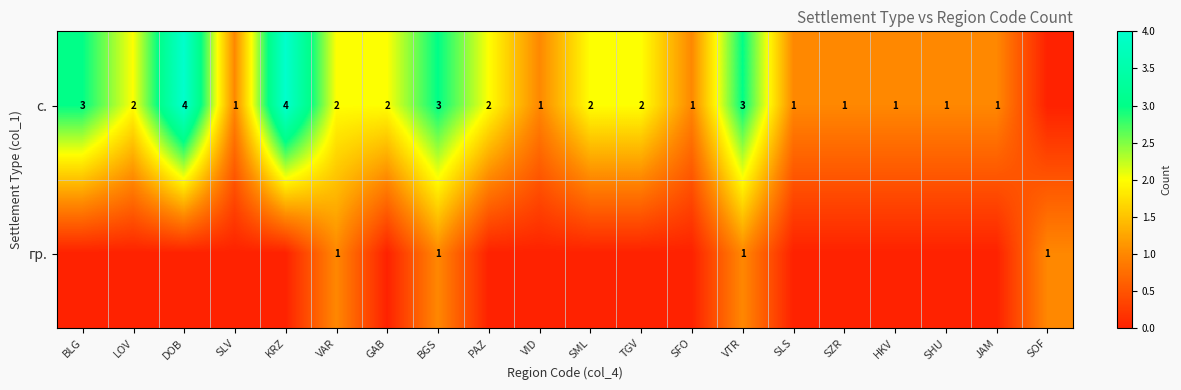

The с. series shows 5 at KRZ. True or false?

False